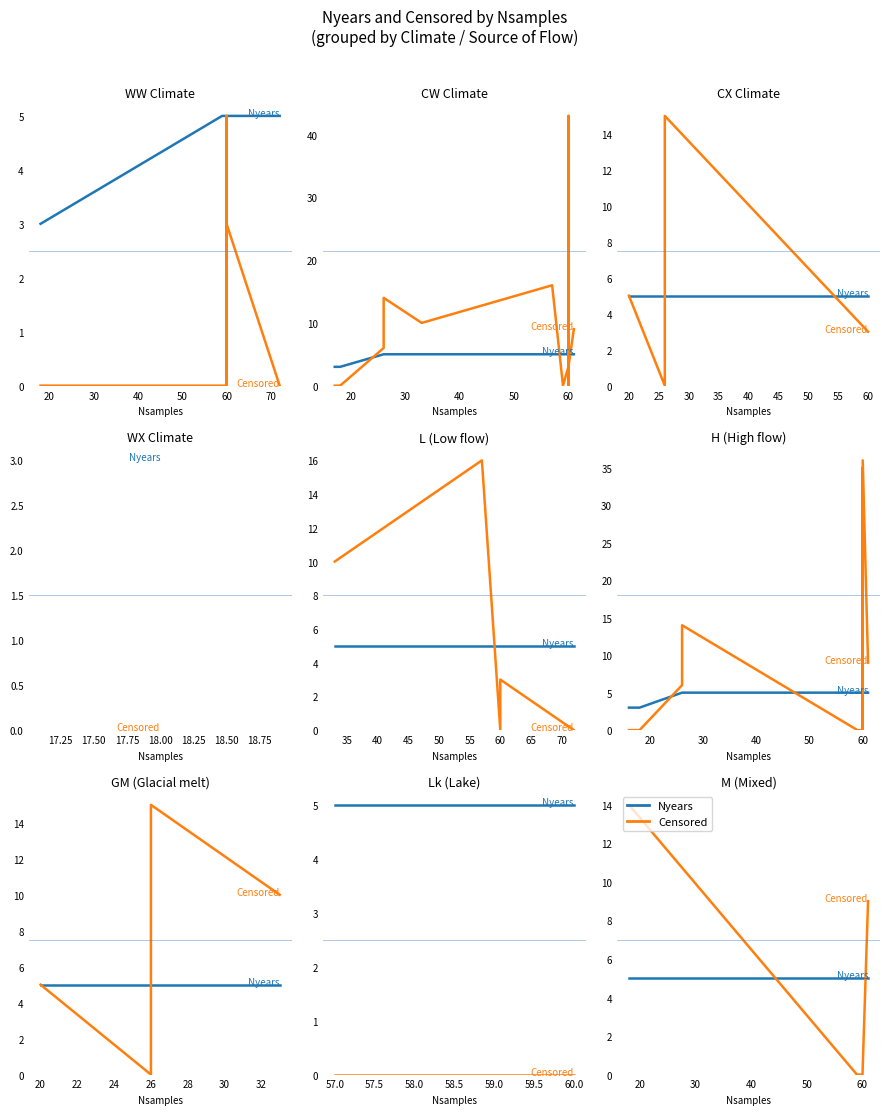

Which series has the largest range (max minus min)?

Censored